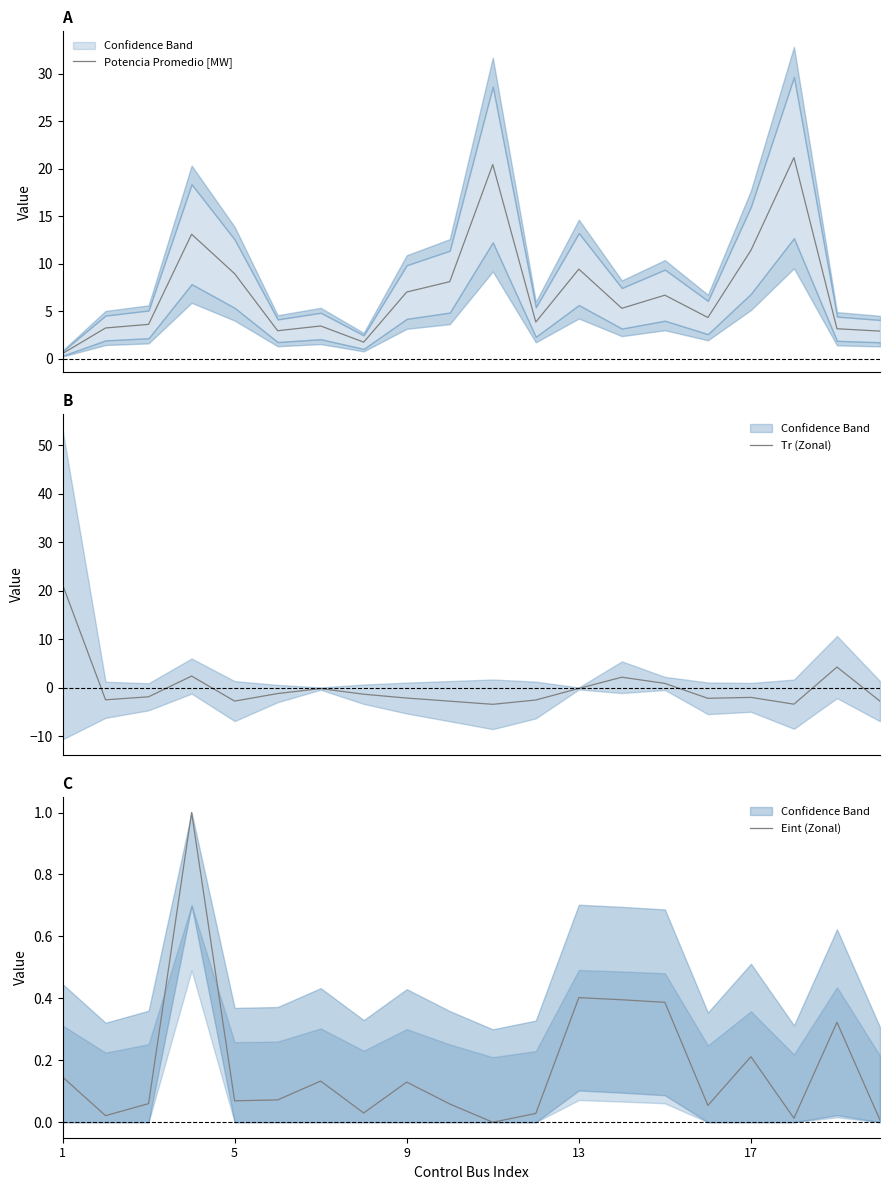

What is the maximum value for Potencia Promedio [MW]?

21.2